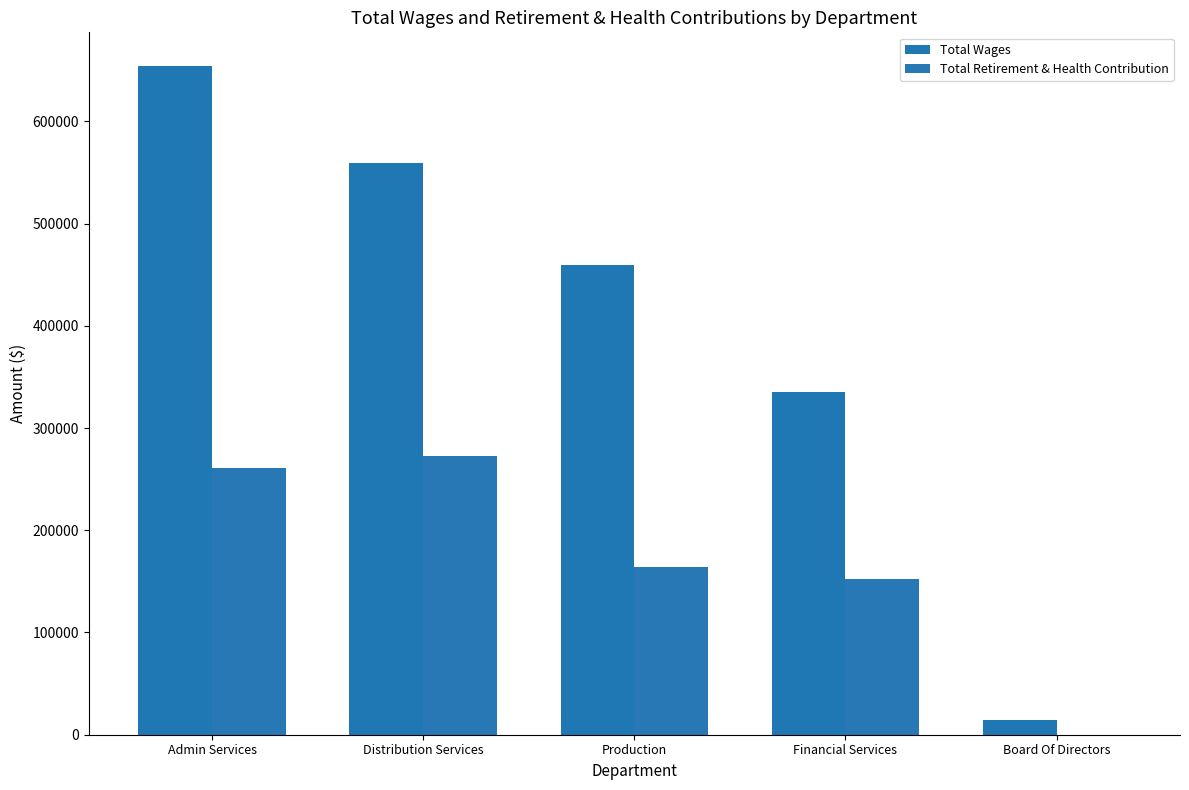

What is the difference between the Total Retirement & Health Contribution values at Production and Board Of Directors?

163807